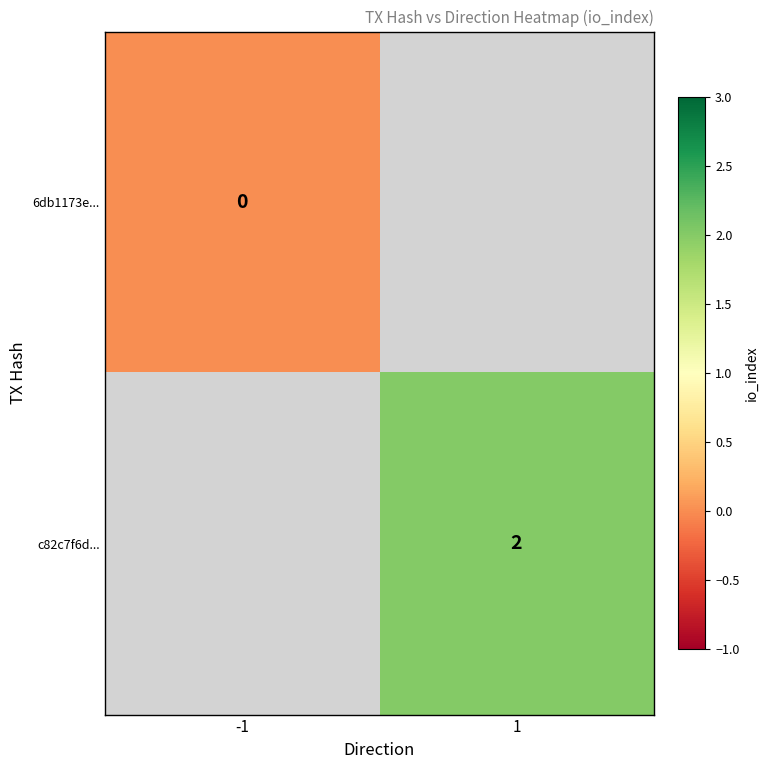

At how many categories does at least one series exceed 0?

1